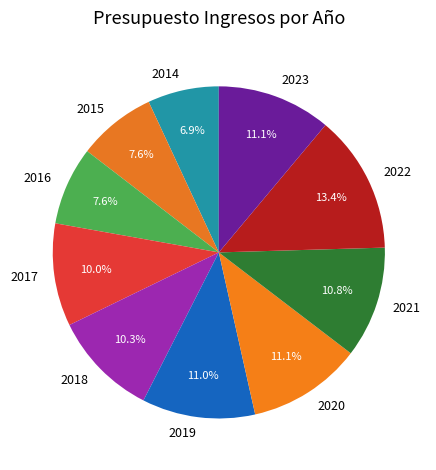

To the nearest percent, what portion does 2017 represent?

10%